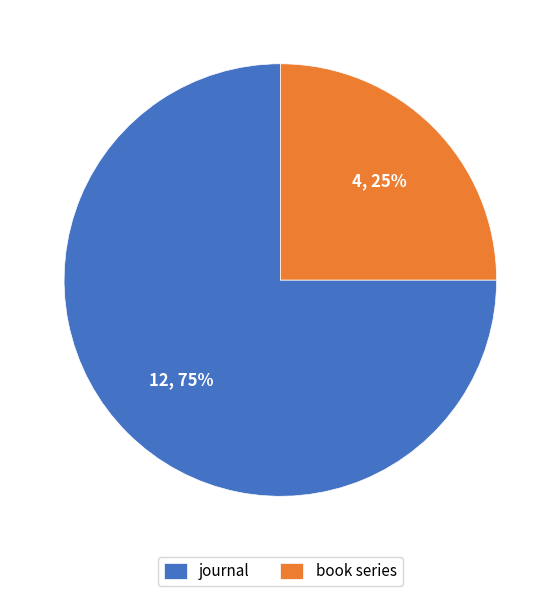

Is it true that journal is 75% of the pie?

True